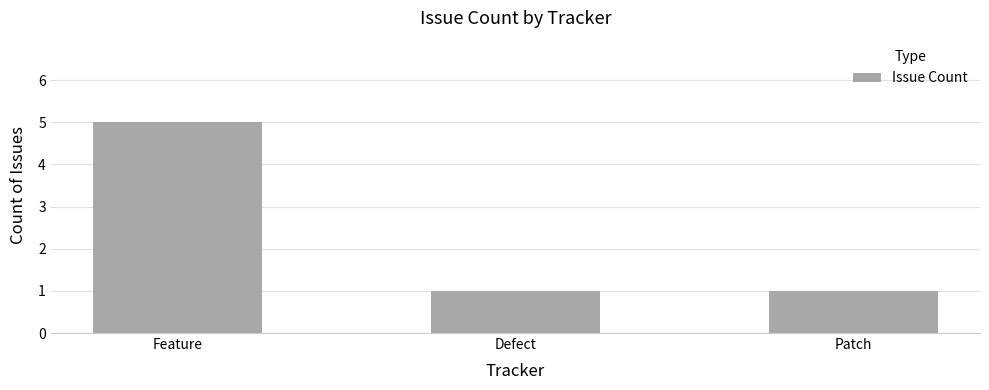

At which category does the chart reach its peak across all series?

Feature